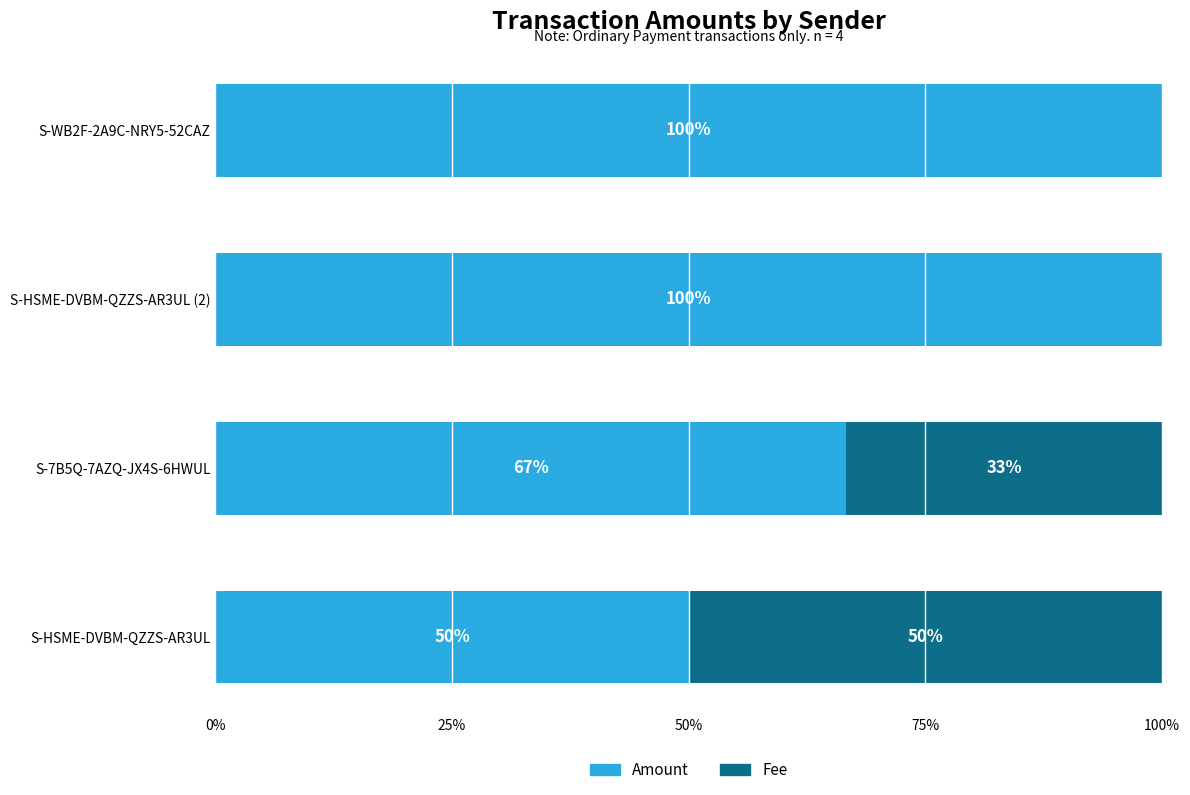

What is the total value across all series at S-HSME-DVBM-QZZS-AR3UL (2)?

100.0